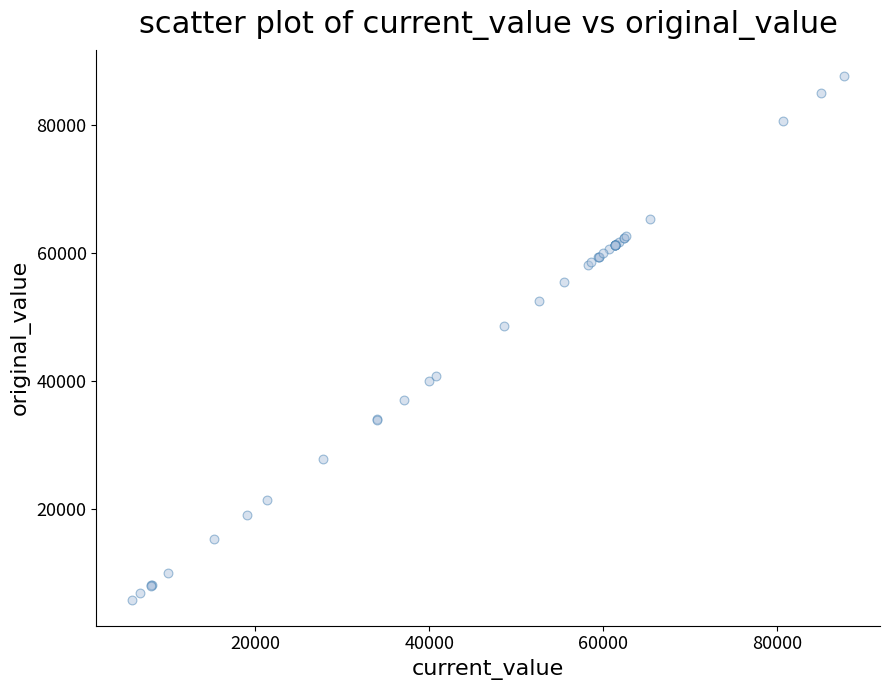

What Y value in the scatter plot is closest to 46760?

48538.0